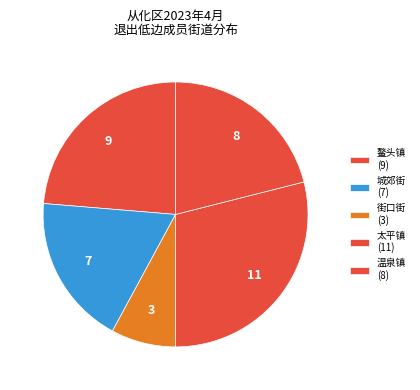

How many slices are in this pie chart?

5